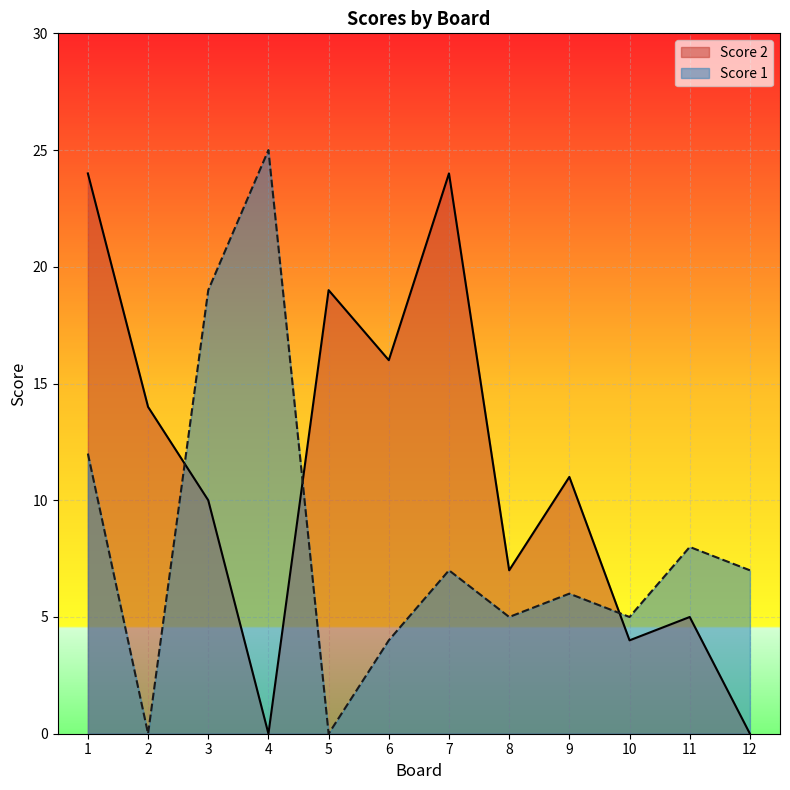

What is the value of the Score 2 point at the 8th from the left?

7